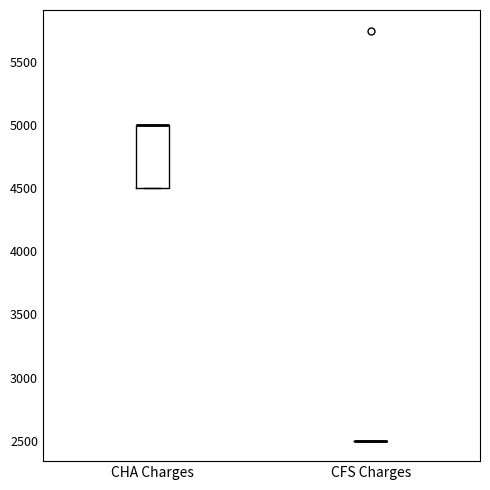

Where is the lower edge of the box for CHA Charges on the y-axis? The values are not printed on the chart, so give them approximately, as read against the axis.

4500